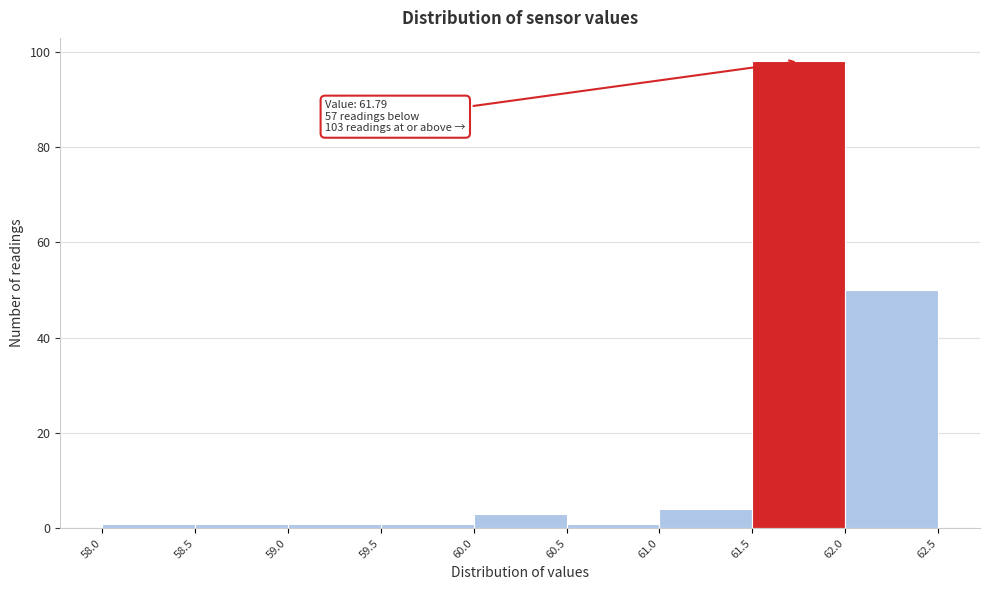

Which range on the x-axis has the tallest bar?

61.5 to 62.0